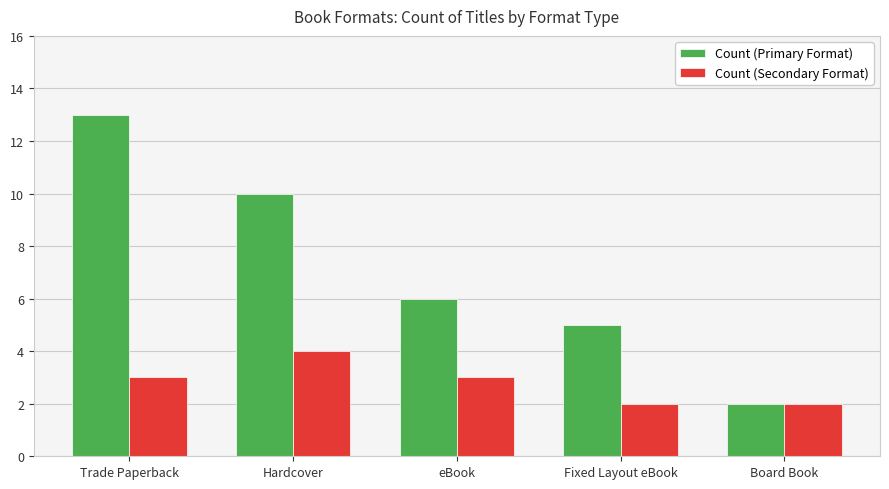

How many series are shown in this chart?

2